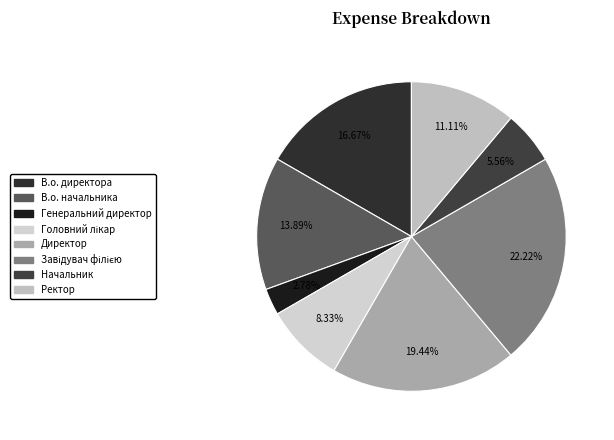

Is it true that Генеральний директор is 3% of the pie?

True